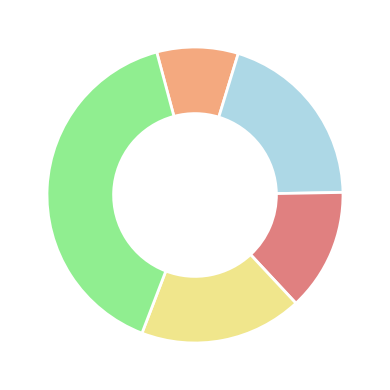

Is there a majority slice in this chart?

No